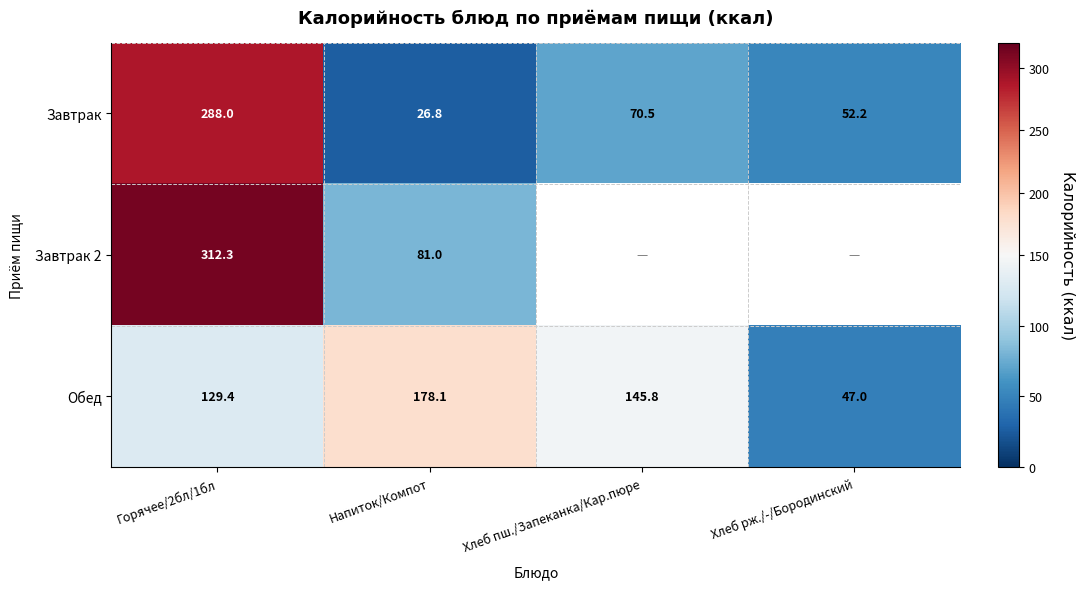

What is the total value across all series at Горячее/2бл/1бл?

729.7